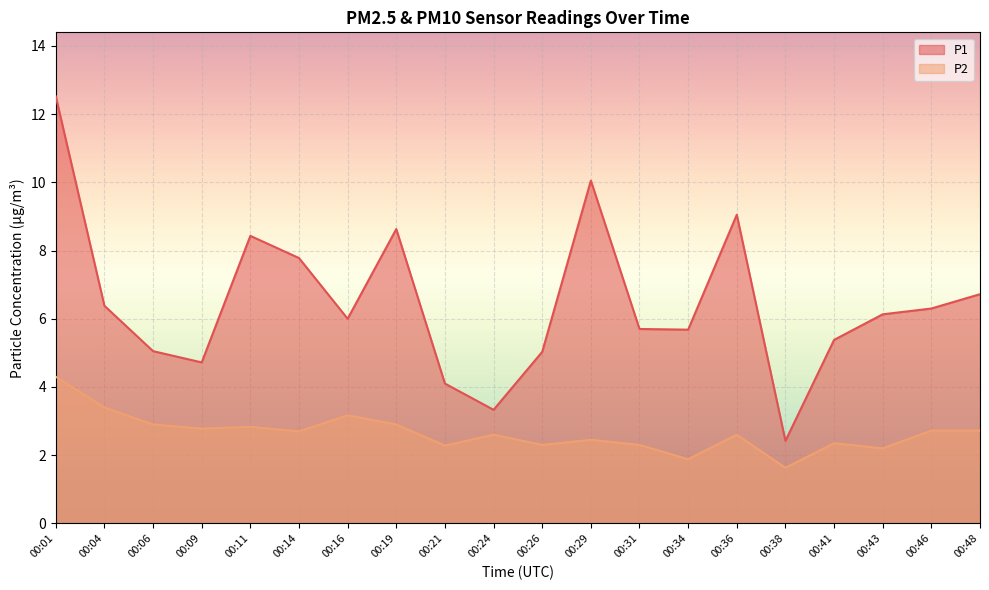

At how many categories does at least one series exceed 10?

2